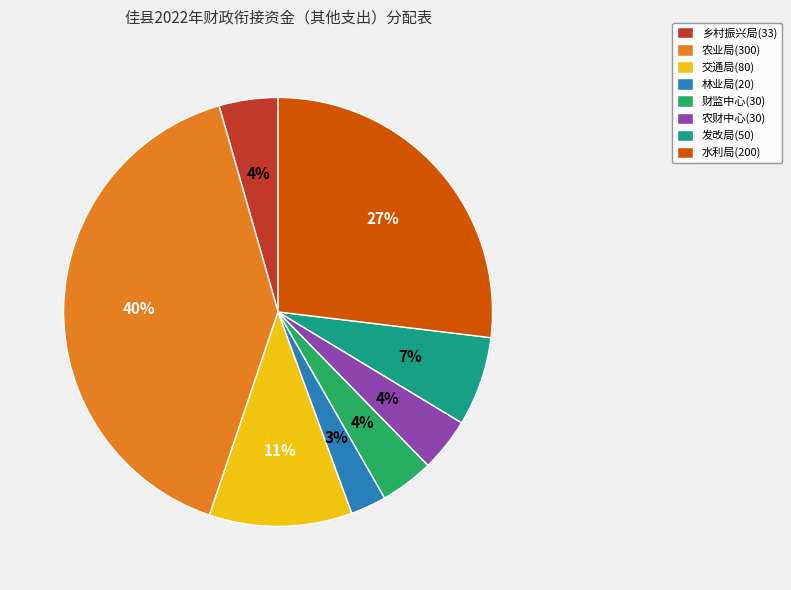

Which has a higher value, 发改局(50) or 农财中心(30)?

发改局(50)